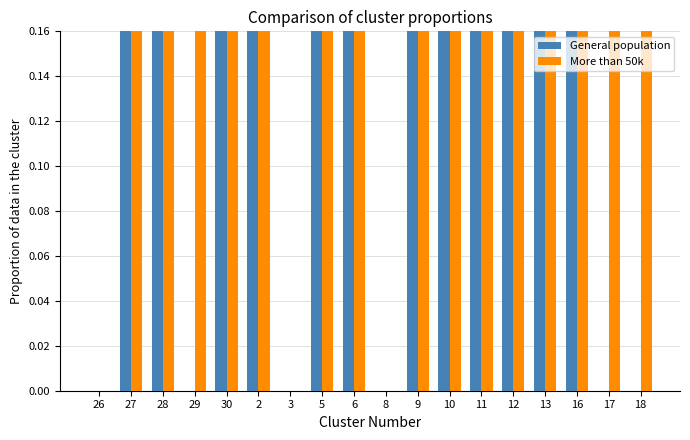

Is the value of General population at 28 greater than the value of More than 50k at 13?

Yes